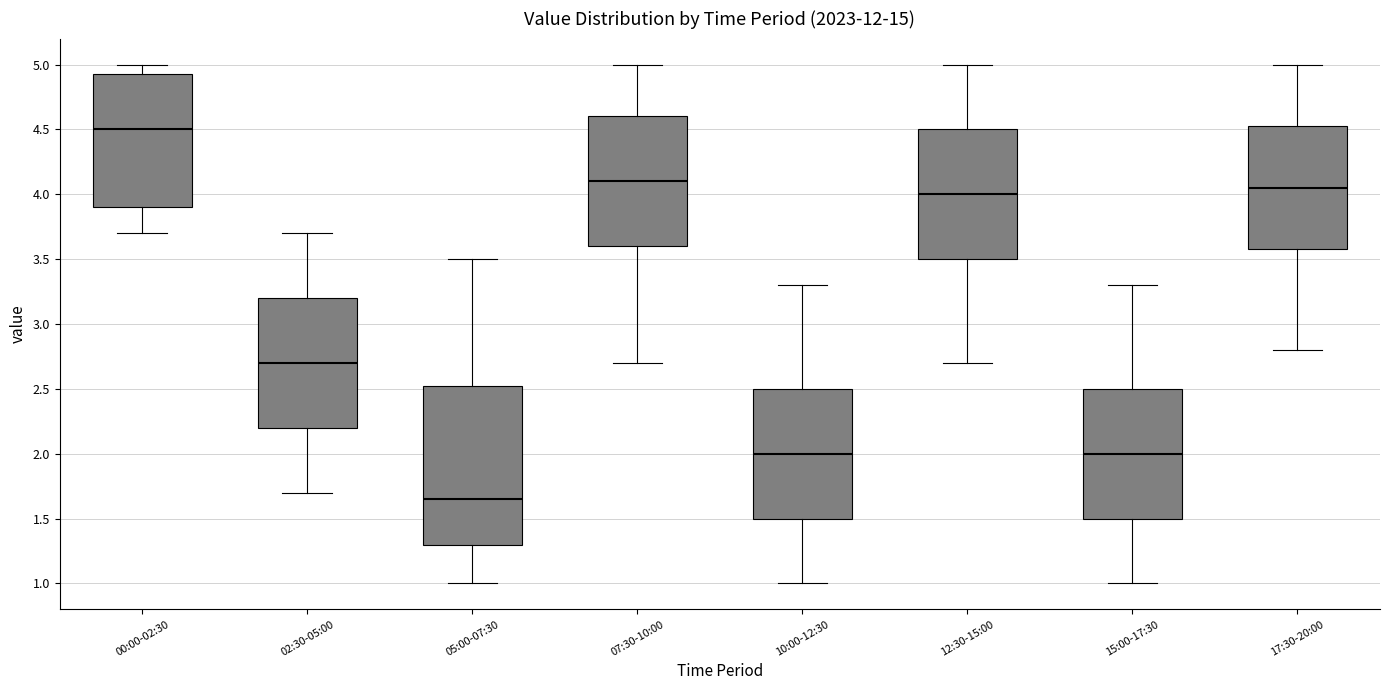

Where does the median line of the box for 00:00-02:30 sit on the y-axis? The values are not printed on the chart, so give them approximately, as read against the axis.

4.50